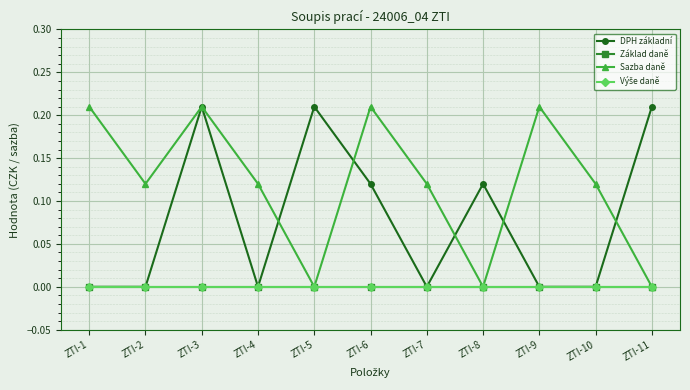

True or false: Základ daně and Sazba daně intersect in this chart.

False